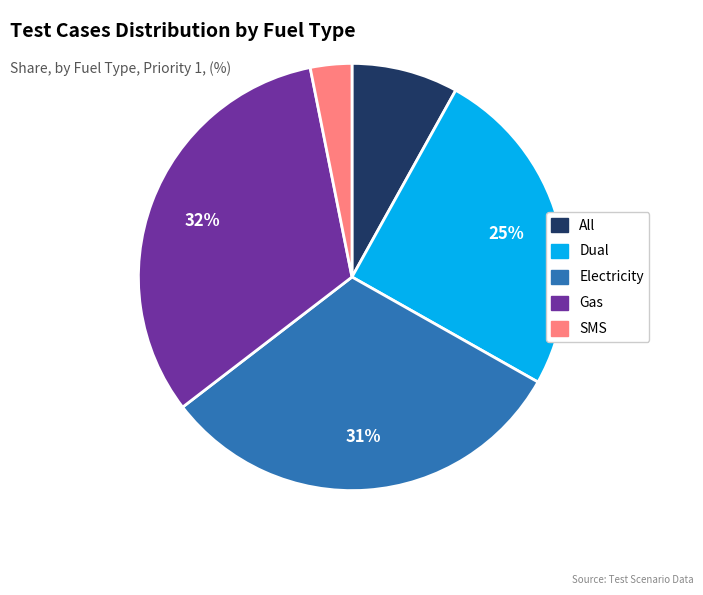

Does All represent more than half of the total?

No